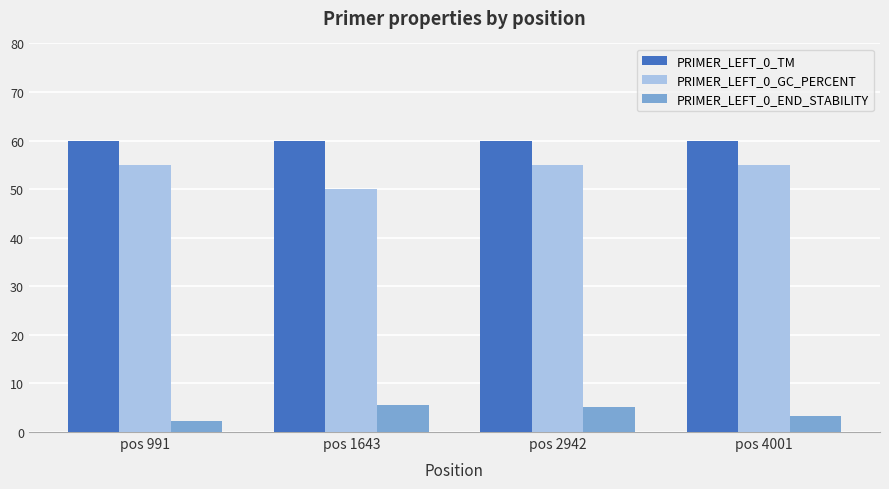

What is the spread (max minus min) of values at pos 1643?

54.4